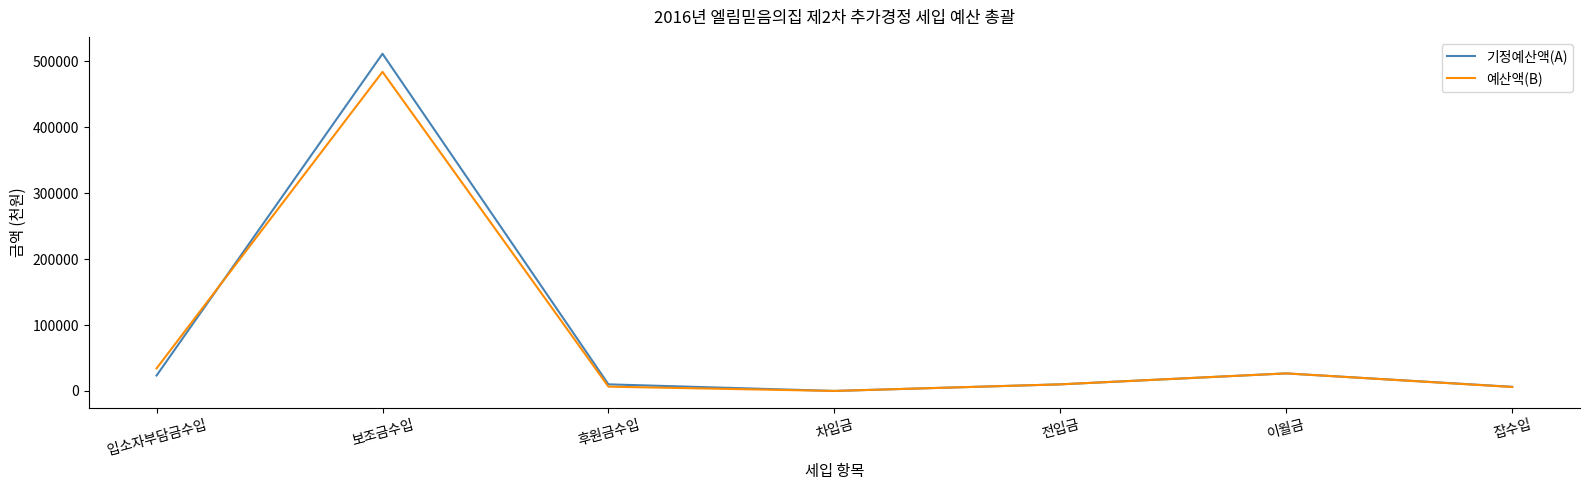

List the series in order of their peak value, highest first.

기정예산액(A), 예산액(B)